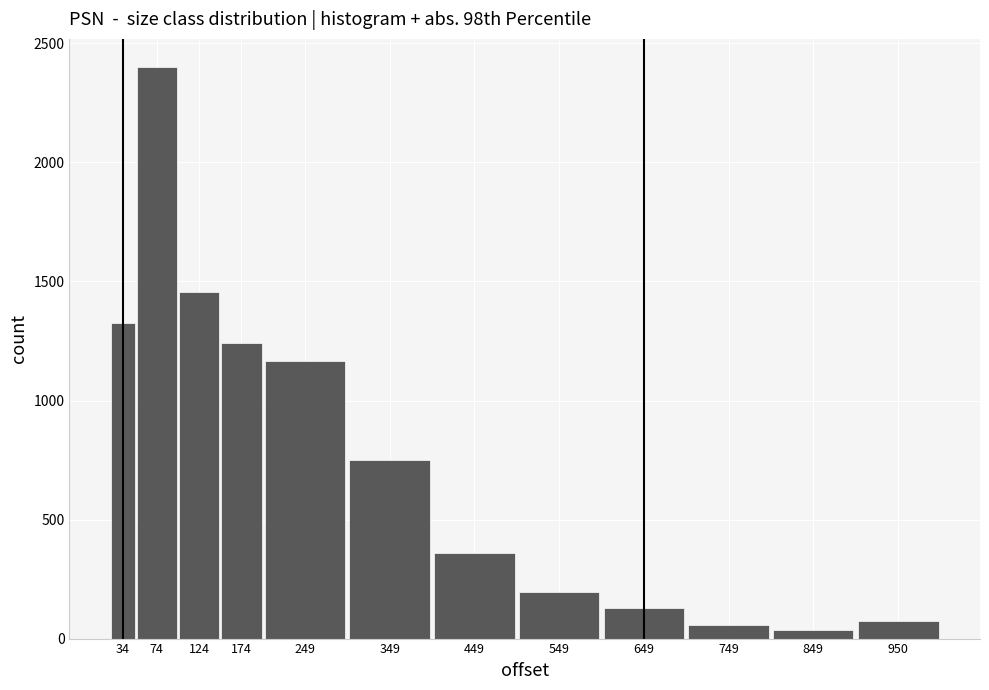

Reading left to right, extract all data points from this chart.

34=1327	74=2399	124=1456	174=1241	249=1165	349=750	449=360	549=197	649=127	749=57	849=35	950=73